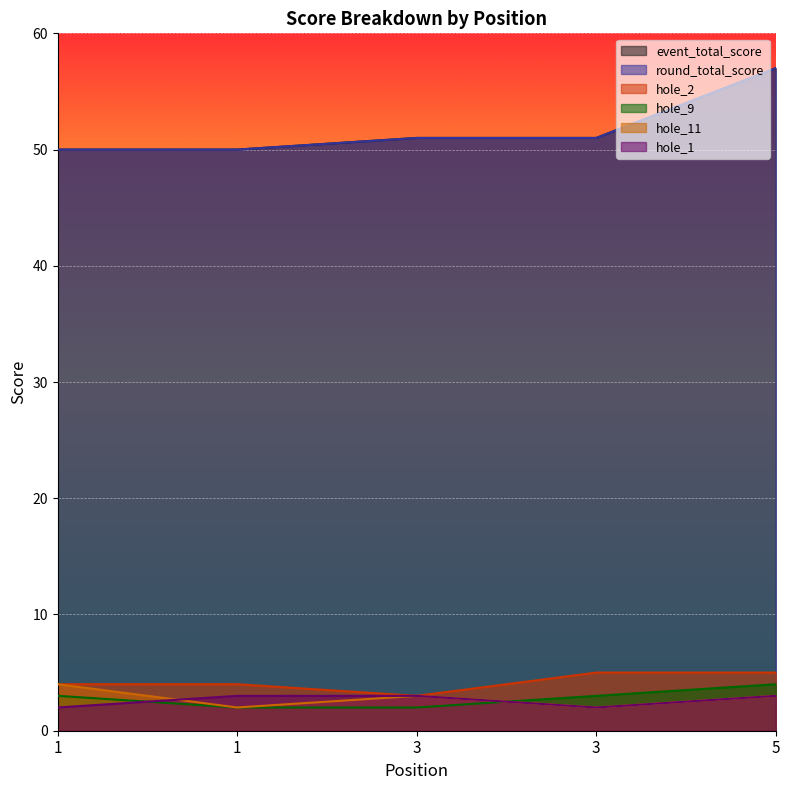

Between 1 and 1, which is larger?

1